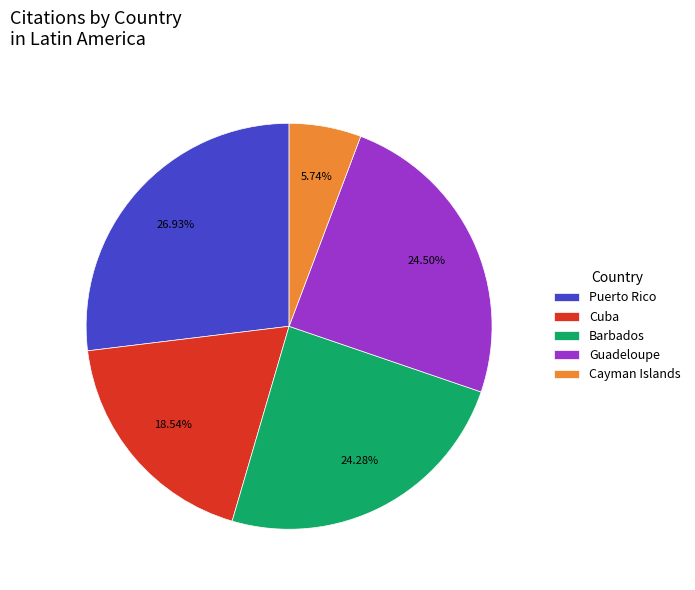

How many slices are in this pie chart?

5